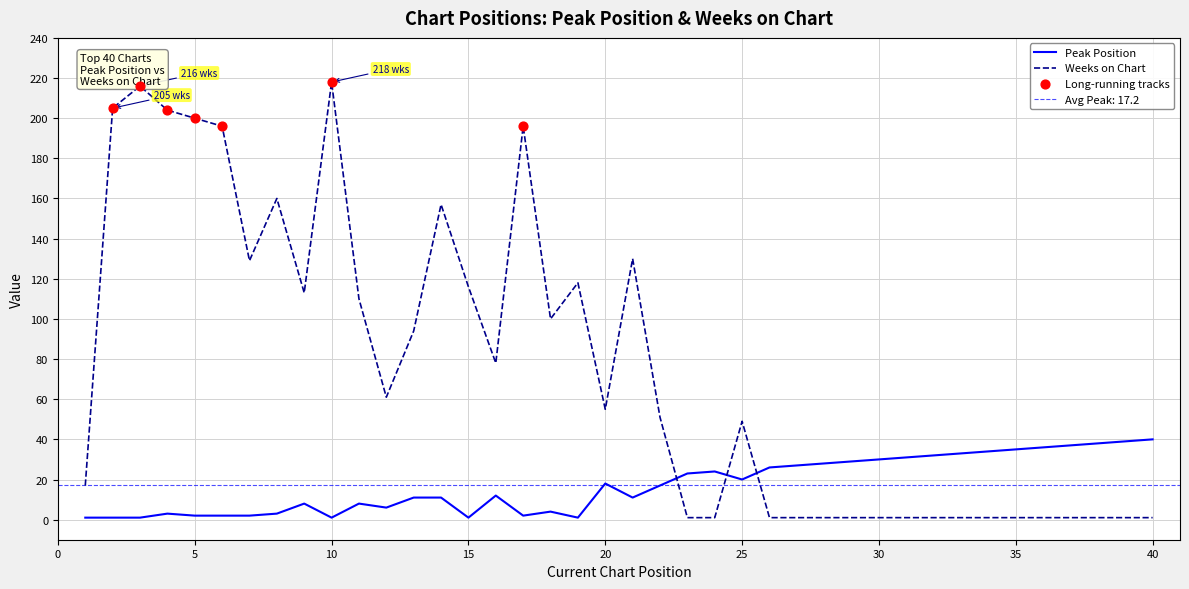

At how many categories does at least one series exceed 99?

16